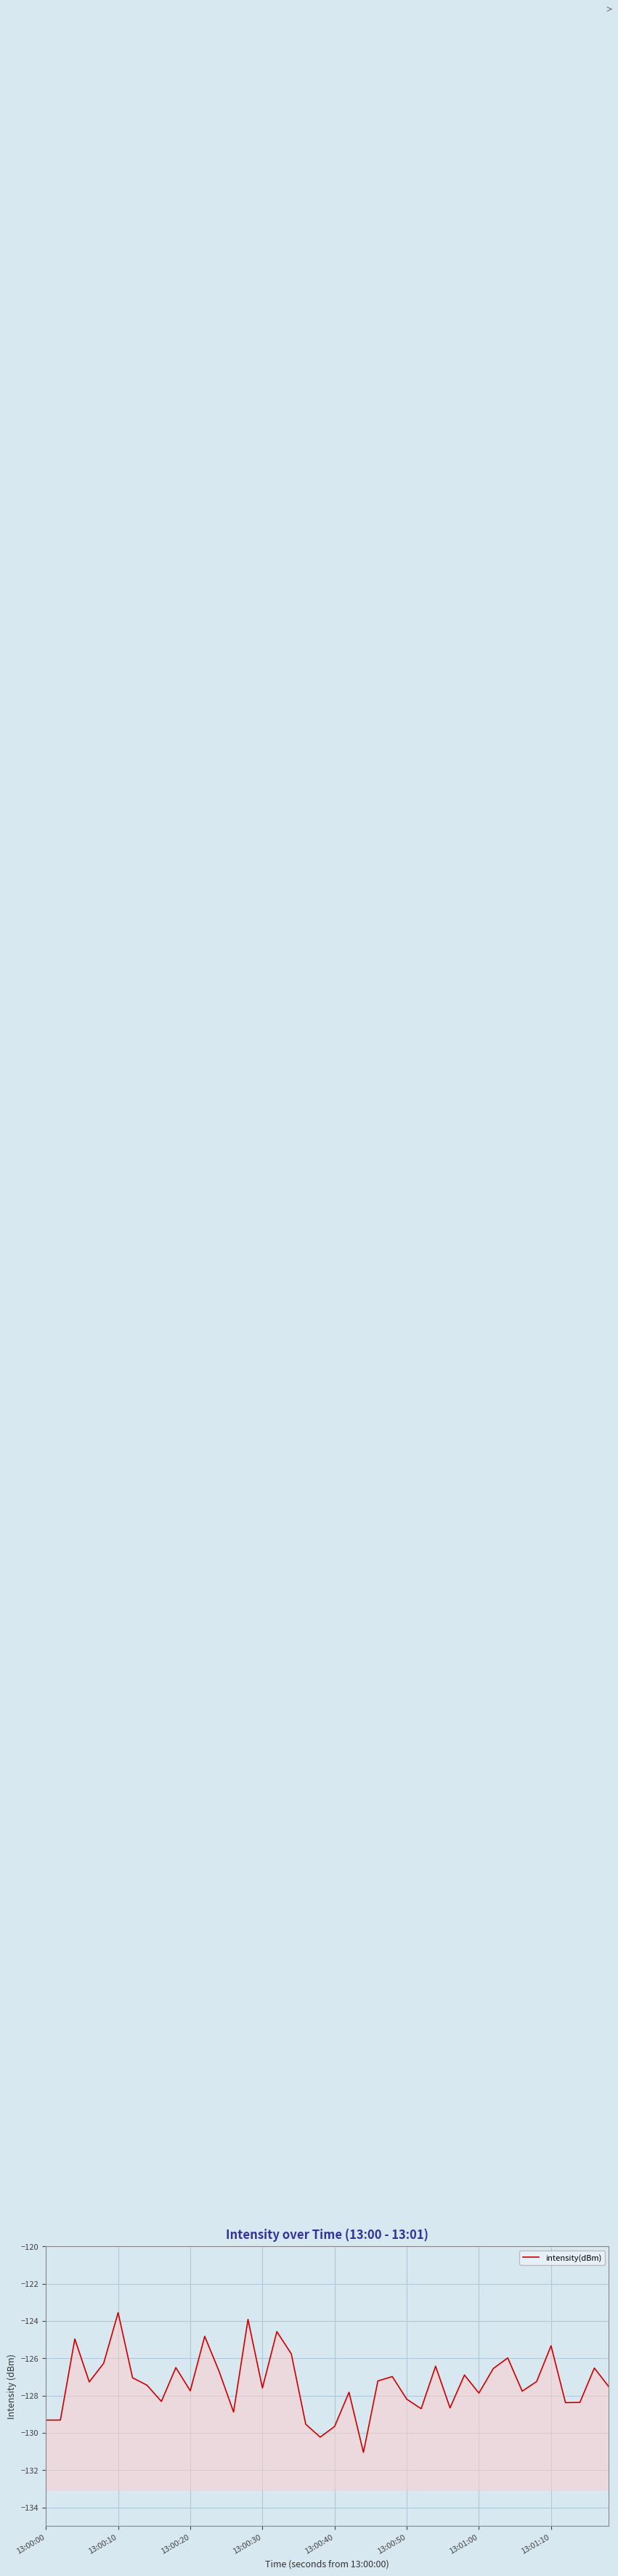

How many data points are above -127?

16